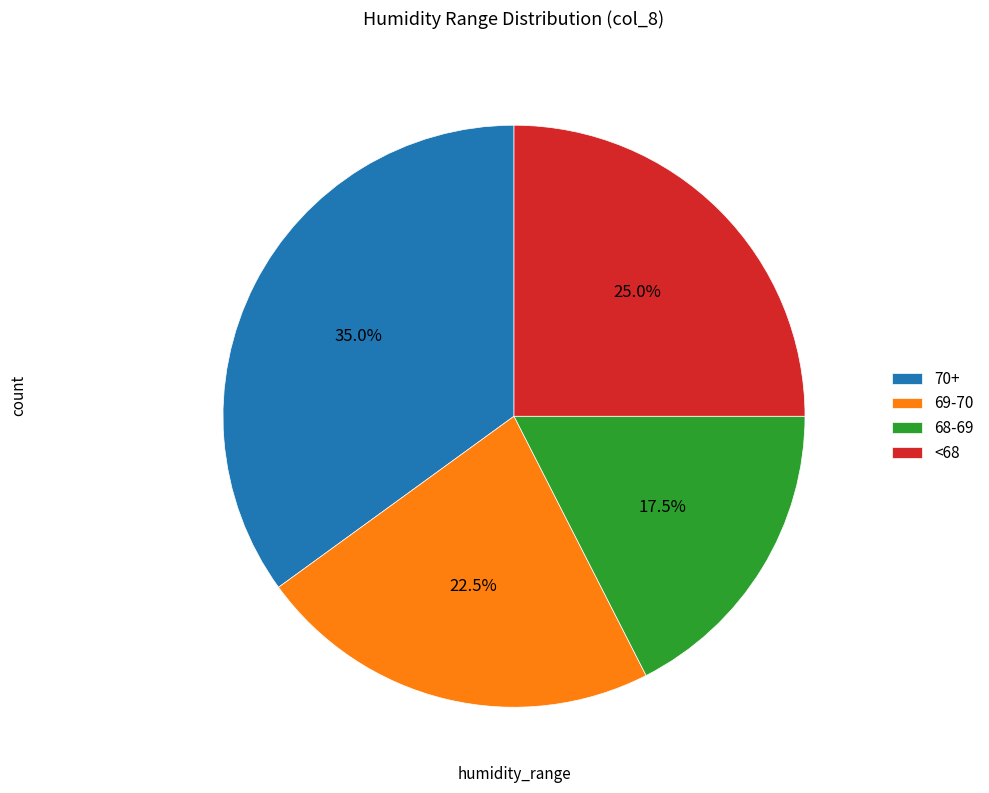

How many segments does this pie chart have?

4